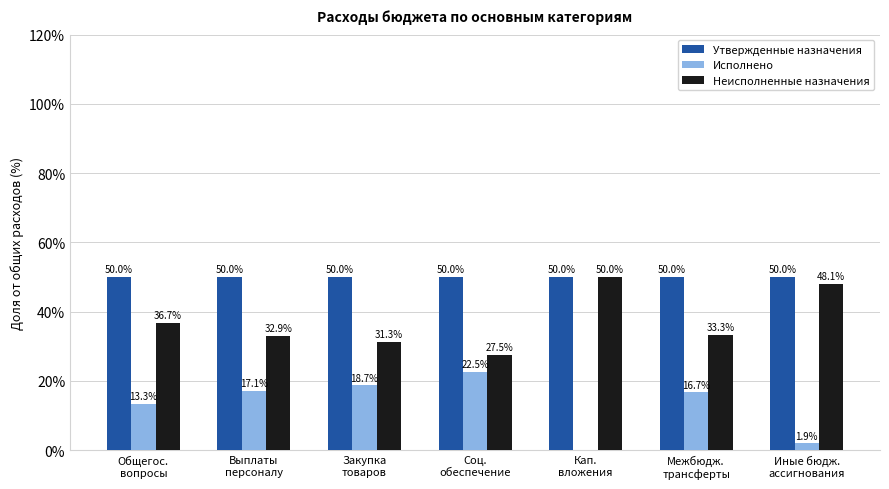

Reading left to right, list all the values displayed in this chart.

Утвержденные назначения: 50.0	50.0	50.0	50.0	50.0	50.0	50.0
Исполнено: 13.3	17.1	18.7	22.5	0.0	16.7	1.9
Неисполненные назначения: 36.7	32.9	31.3	27.5	50.0	33.3	48.1